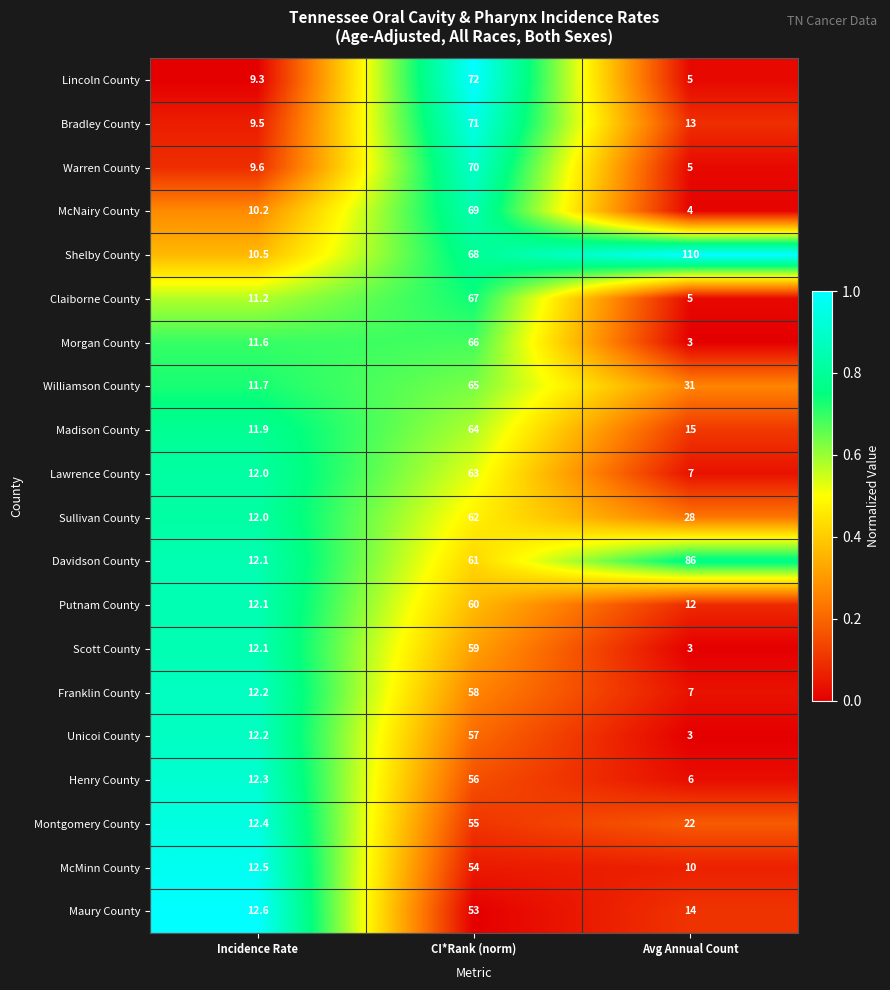

What value does the Davidson County series have at Incidence Rate?

12.1